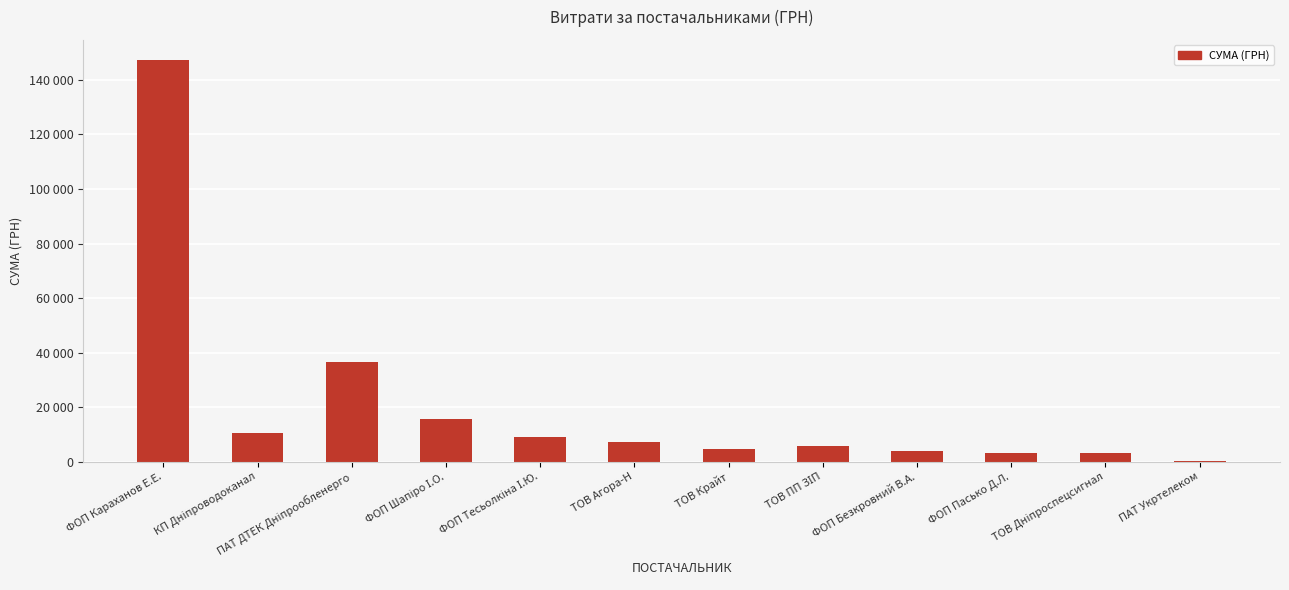

What is the change in value from ФОП Тесьолкіна І.Ю. to ТОВ Агора-Н?

-2024.0